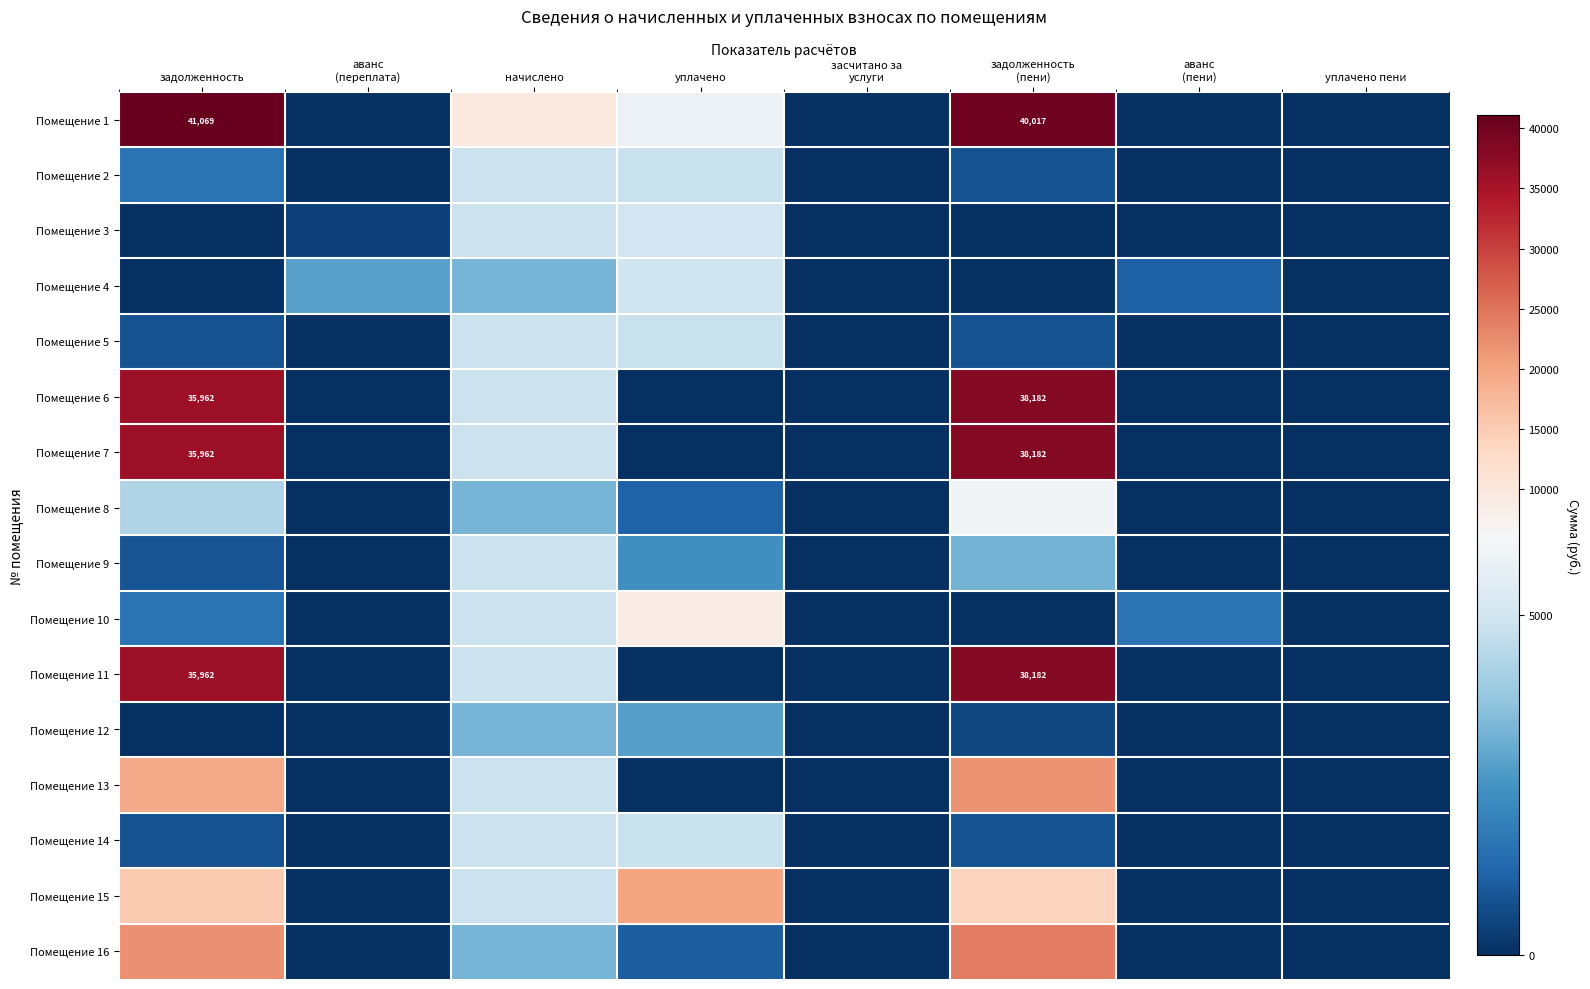

What is the total value across all series at задолженность?

215742.4